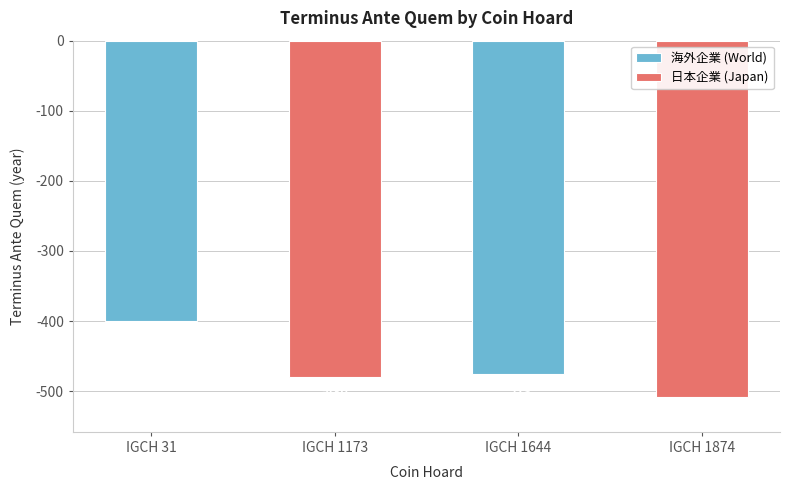

Which series has the largest range (max minus min)?

海外企業 (World)